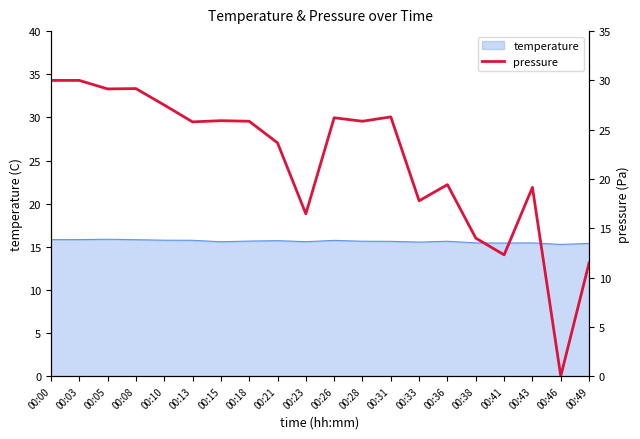

True or false: temperature has a value of 22.0 at 00:28.

False